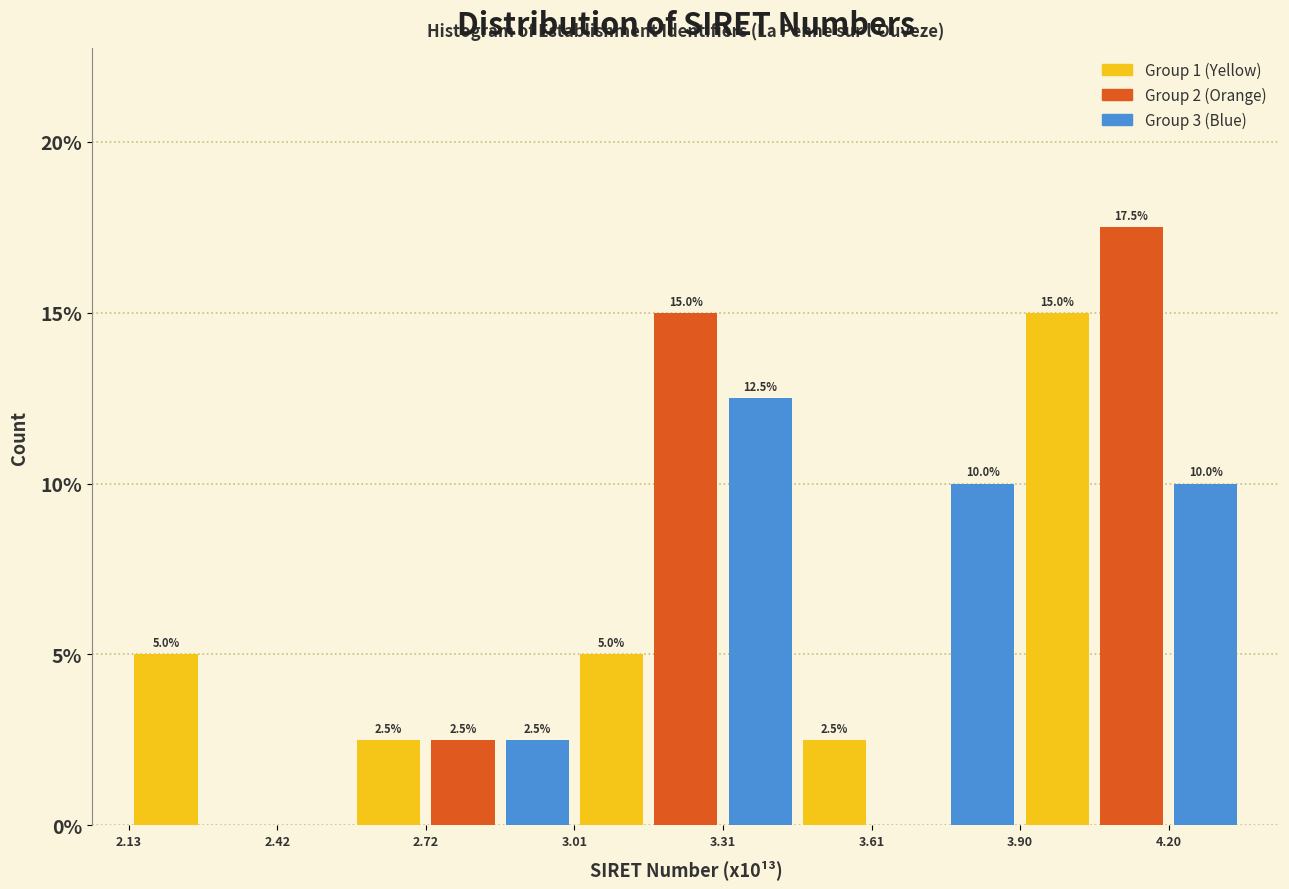

Read against the x-axis, roughly where is the centre of the tallest bar?

4.15